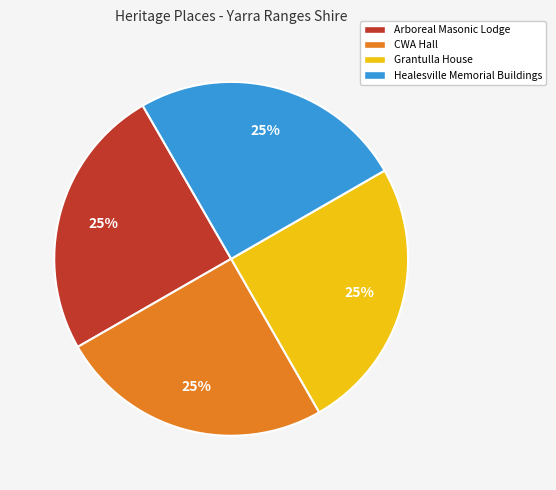

What percentage is the Grantulla House slice, to the nearest percent?

25%